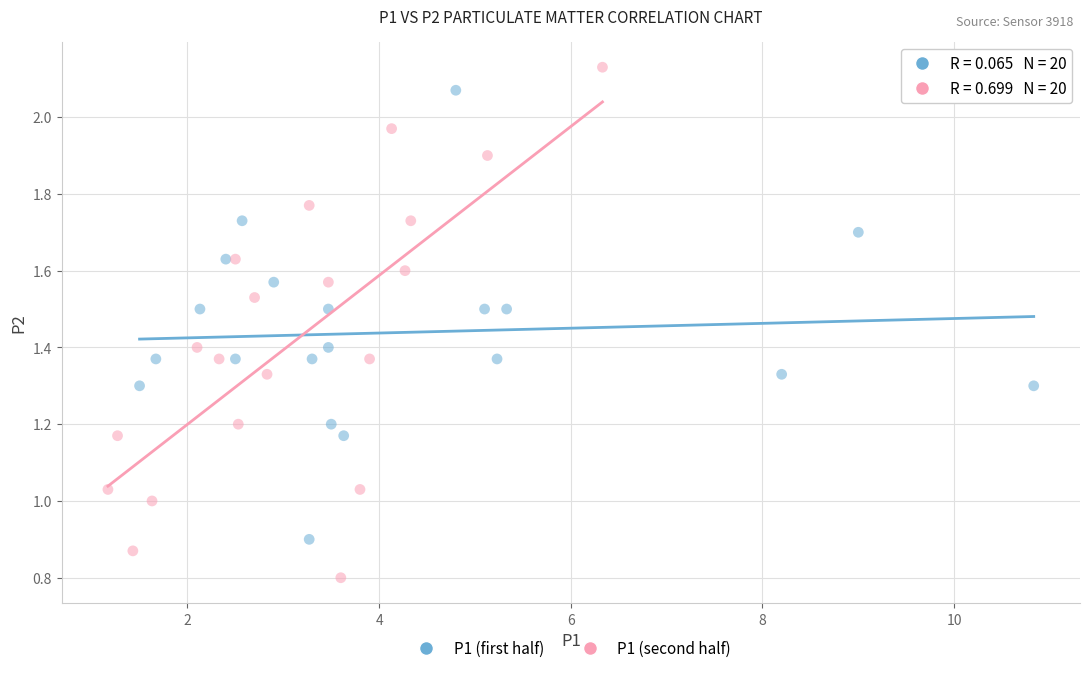

Which series contains the highest Y value?

P1 (second half)